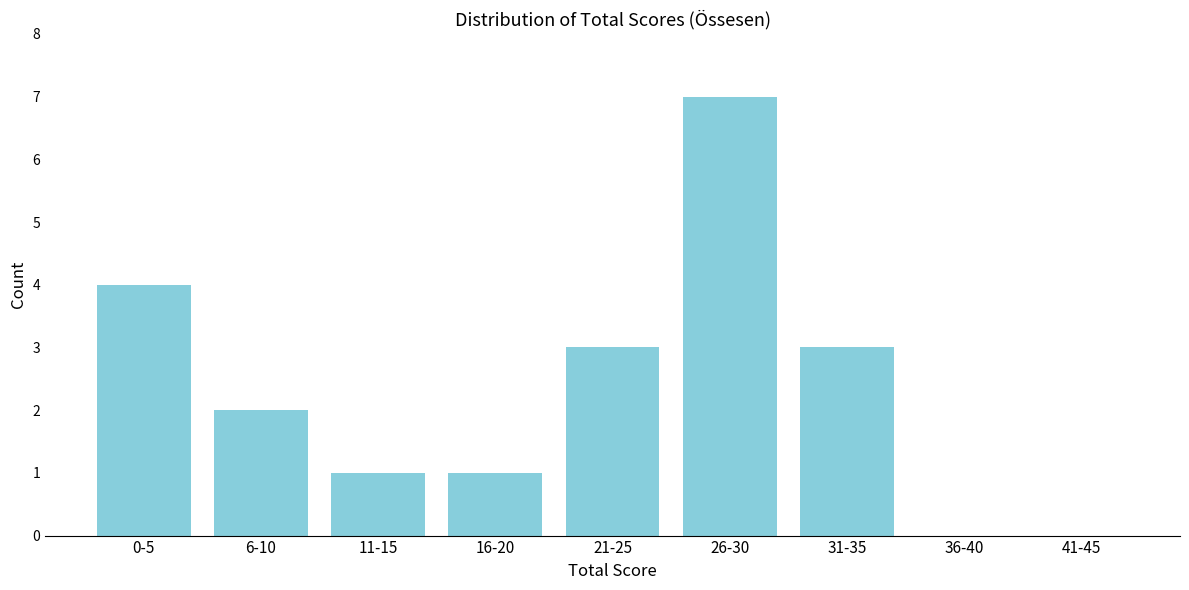

Reading right to left, what are all the values shown in this chart?

41-45=0	36-40=0	31-35=3	26-30=7	21-25=3	16-20=1	11-15=1	6-10=2	0-5=4